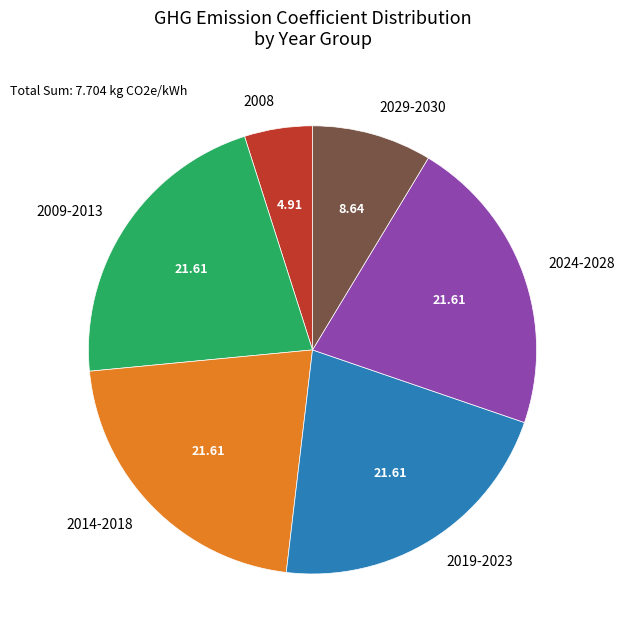

What is the ratio of the value at 2029-2030 to the value at 2024-2028?

0.4